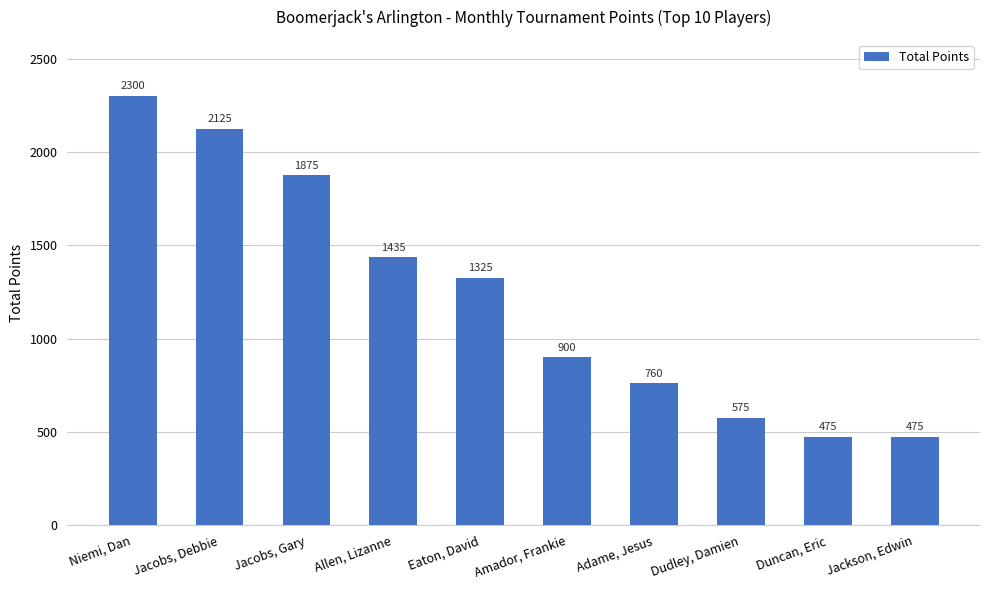

Which label corresponds to the largest value in the chart?

Niemi, Dan